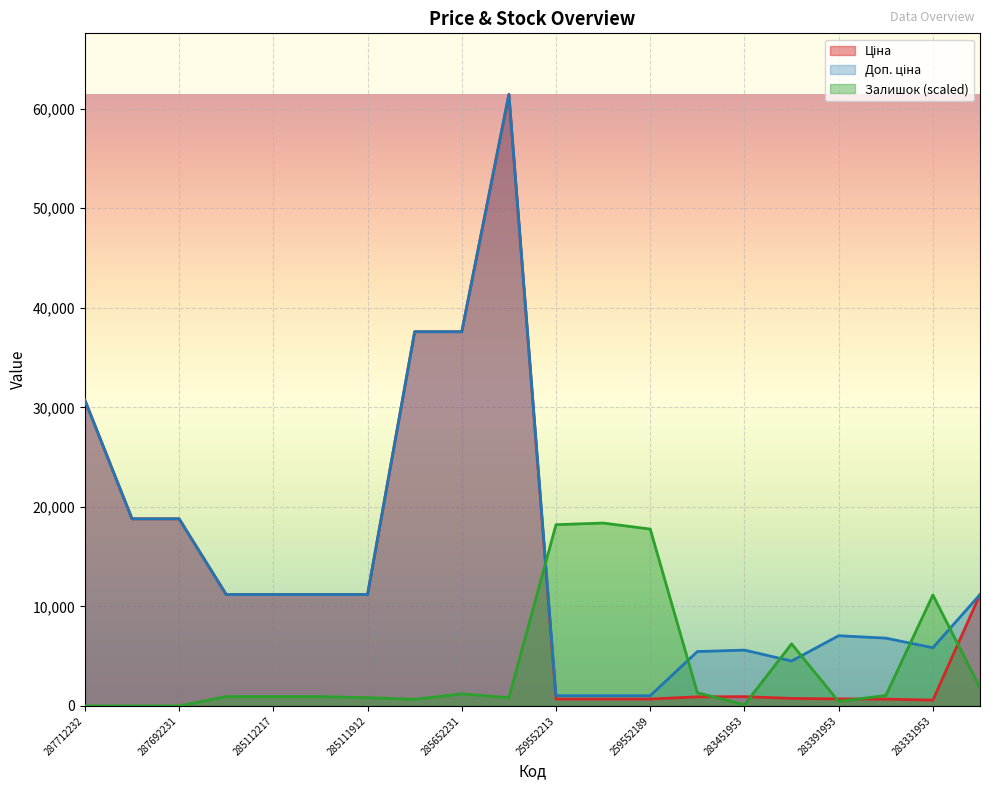

Between 283391953 and 285652233, which is larger?

285652233